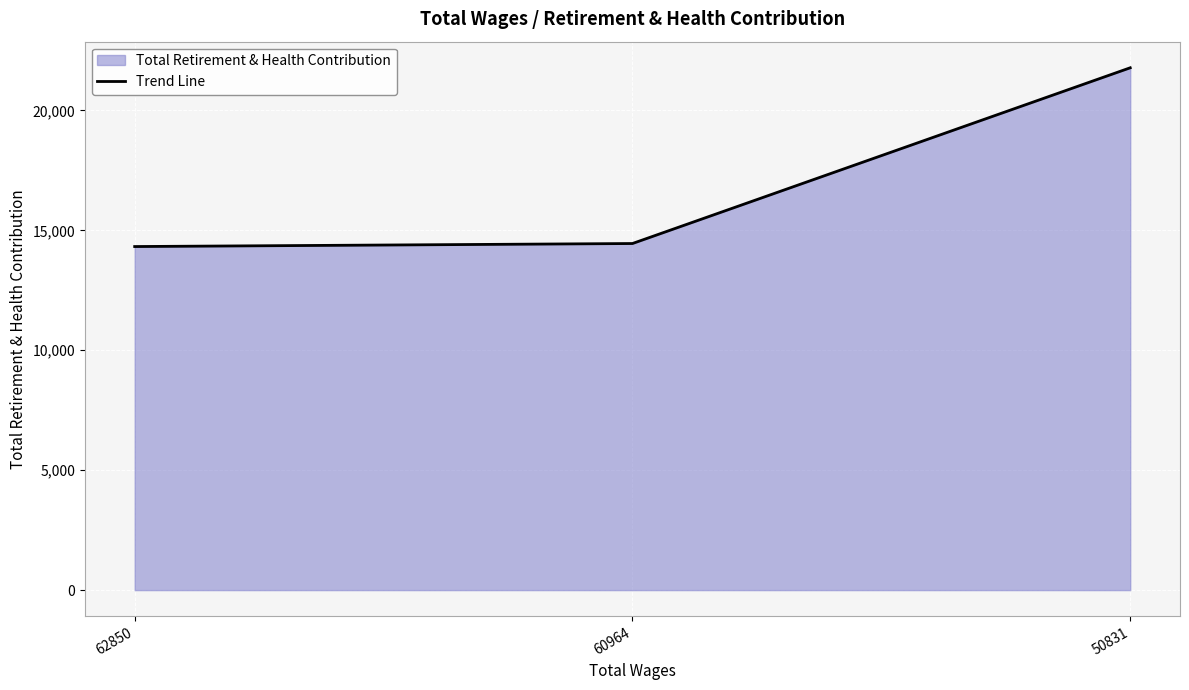

What is the difference between the second highest and minimum values?

126